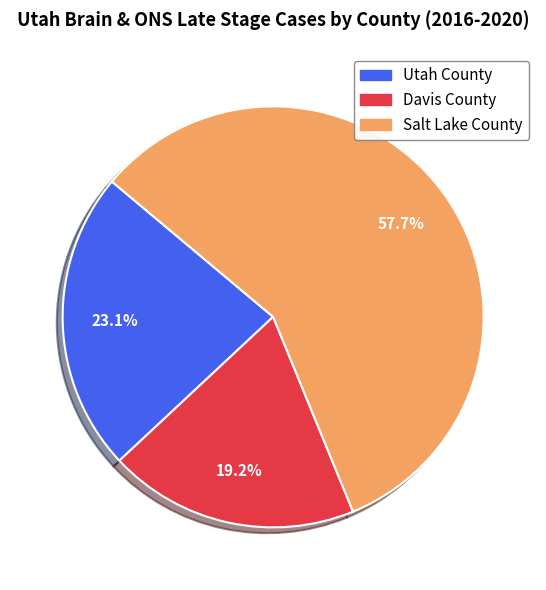

To the nearest percent, what portion does Utah County represent?

23%